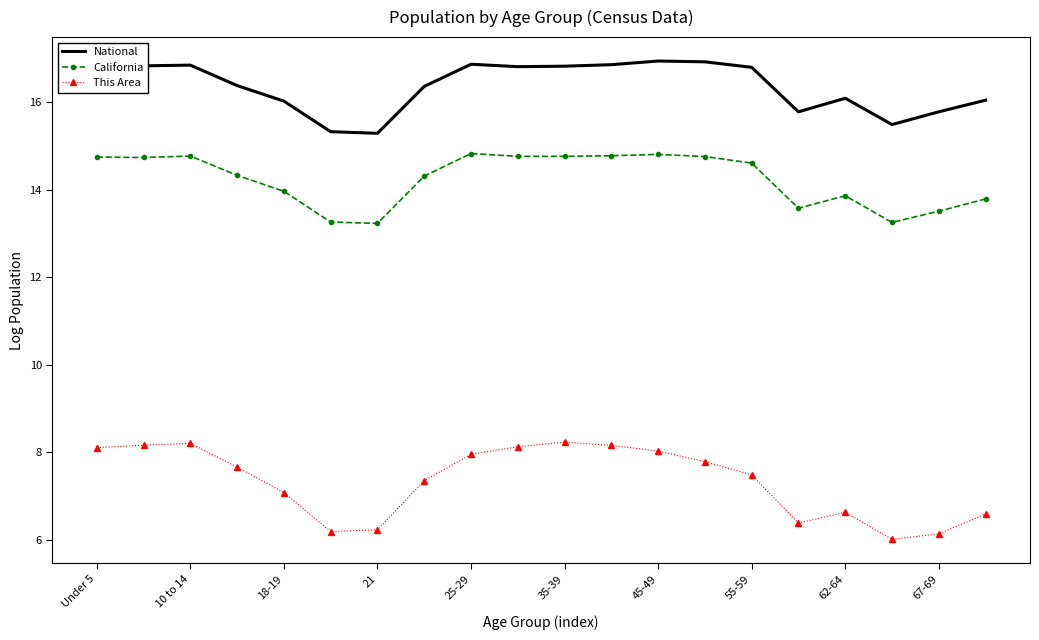

True or false: California and National intersect in this chart.

False